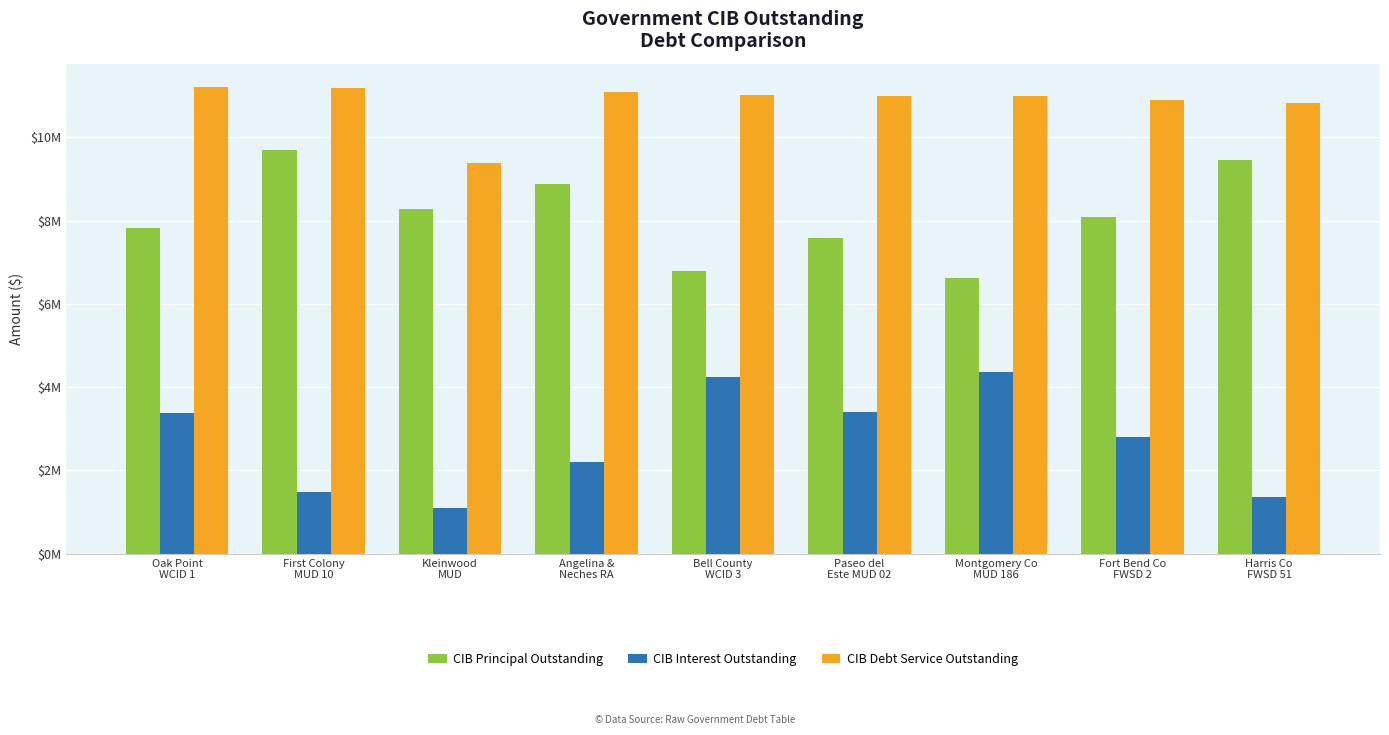

Does the chart contain stacked bars?

No